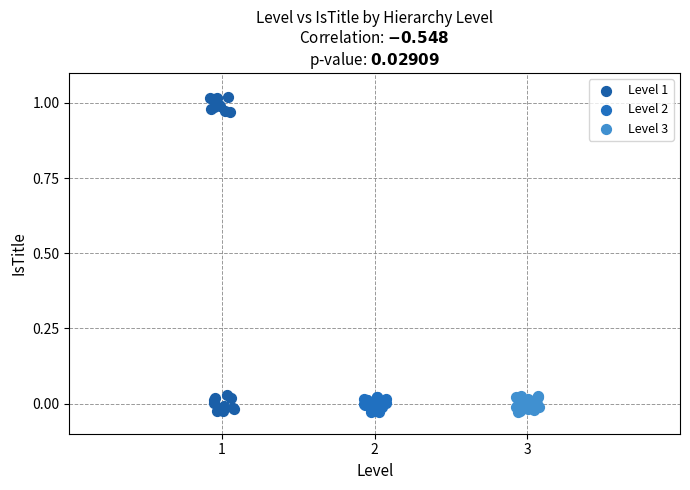

What are all the series names shown in the legend?

Level 1, Level 2, Level 3